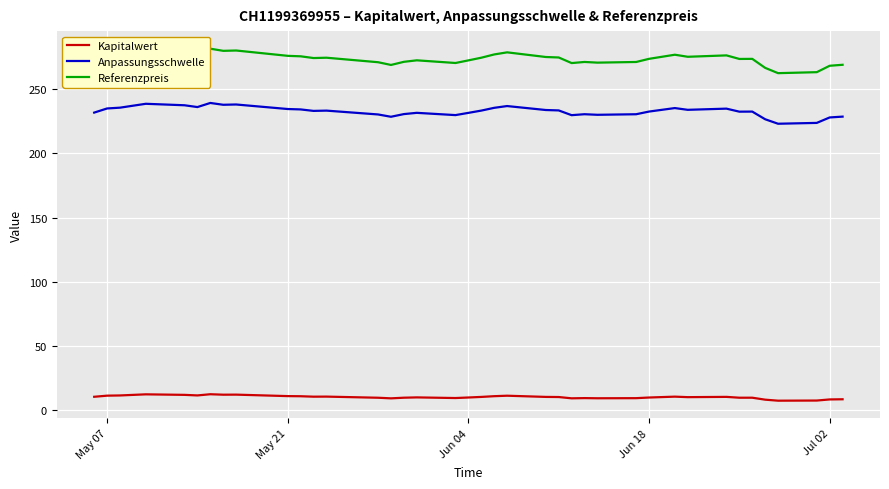

How many lines are shown in the chart?

3